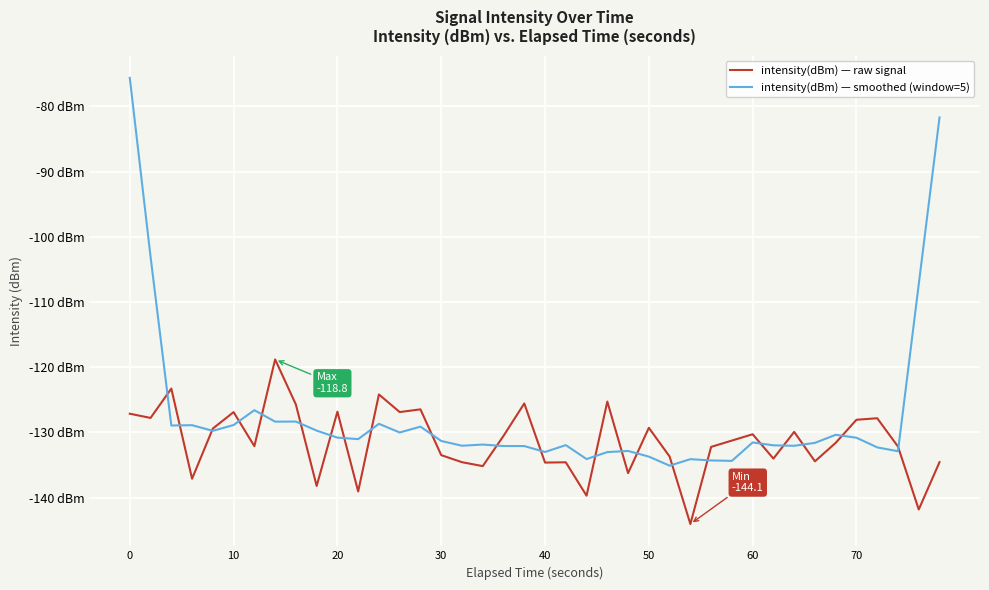

What are all the series names shown in the legend?

intensity(dBm) — raw signal, intensity(dBm) — smoothed (window=5)